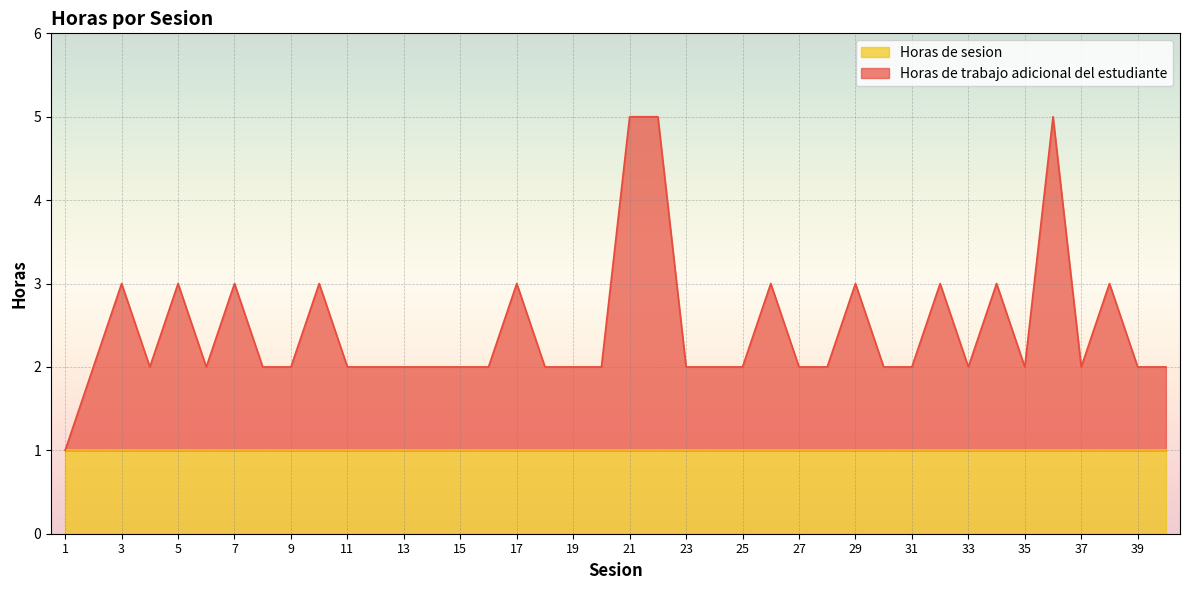

What is the ratio of the value at 34 to the value at 21?

0.6